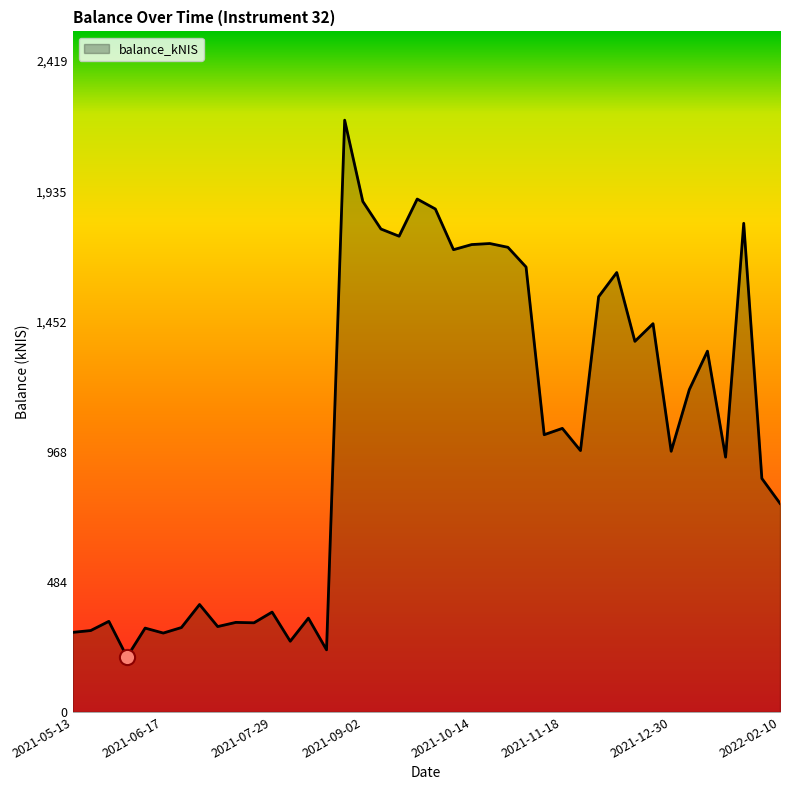

What is the maximum value shown in the chart?

2199.3